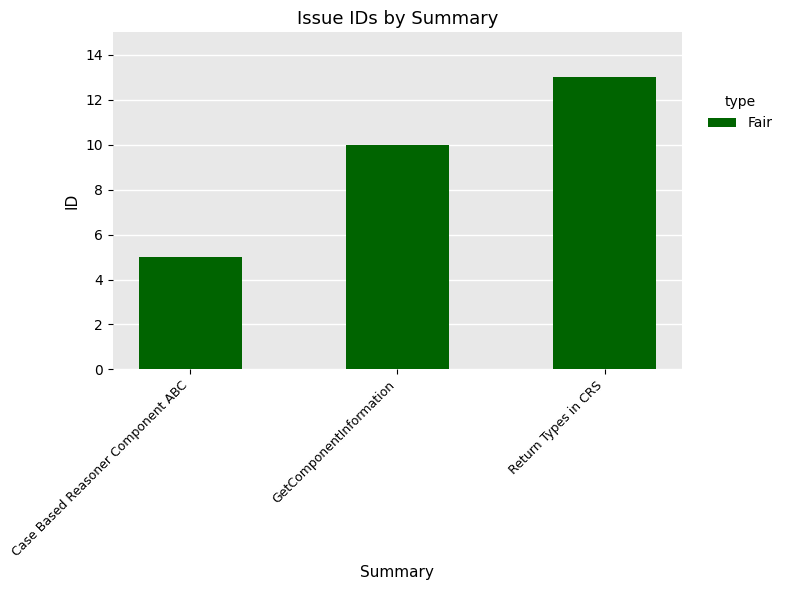

How many bars are there in total?

3